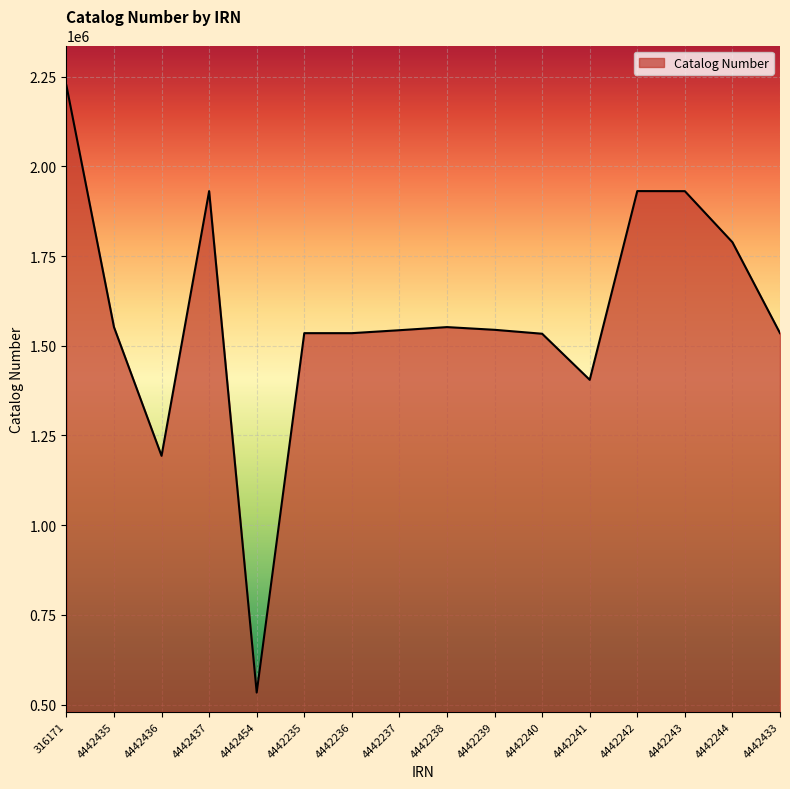

True or false: the data shows 2524256 at 4442437.

False